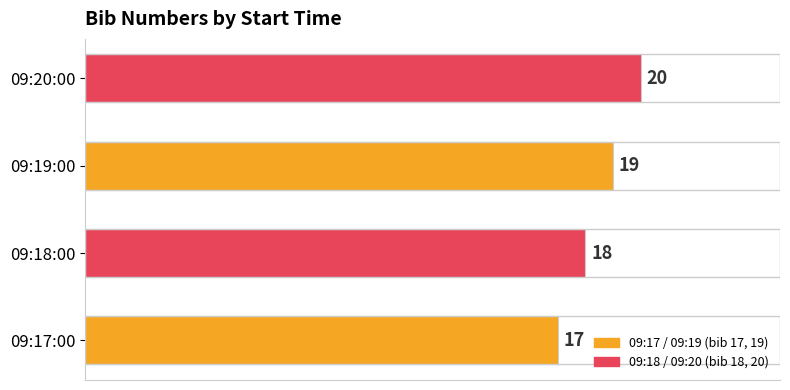

How many series are shown in this chart?

1